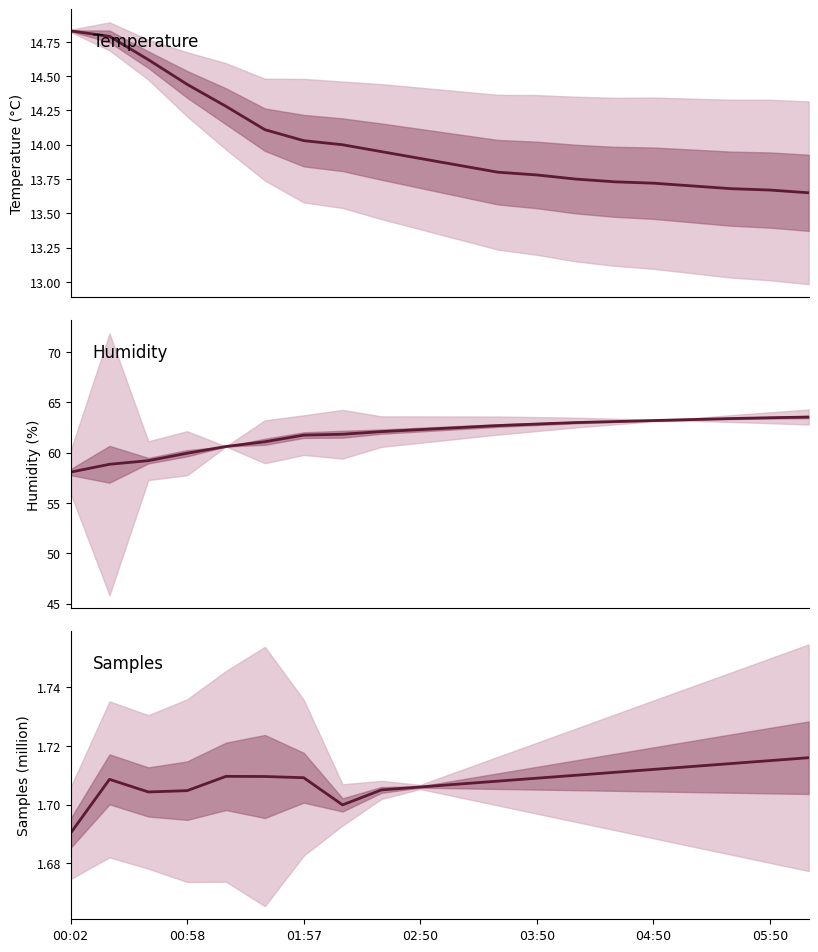

True or false: Samples and BME280_humidity cross at least once.

False